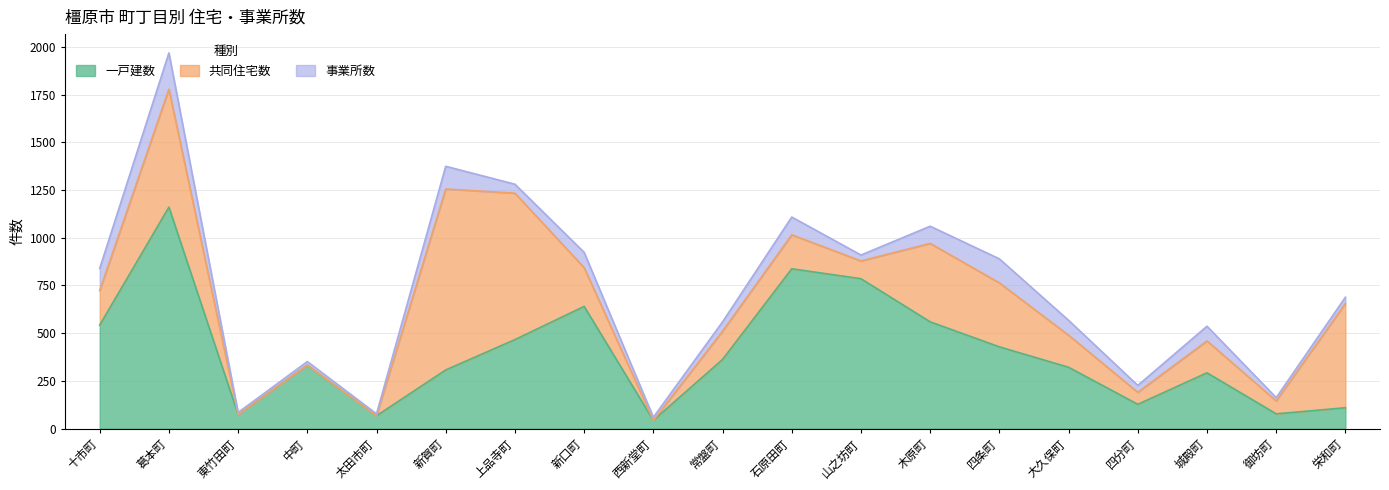

What is the spread (max minus min) of values at 西新堂町?

43